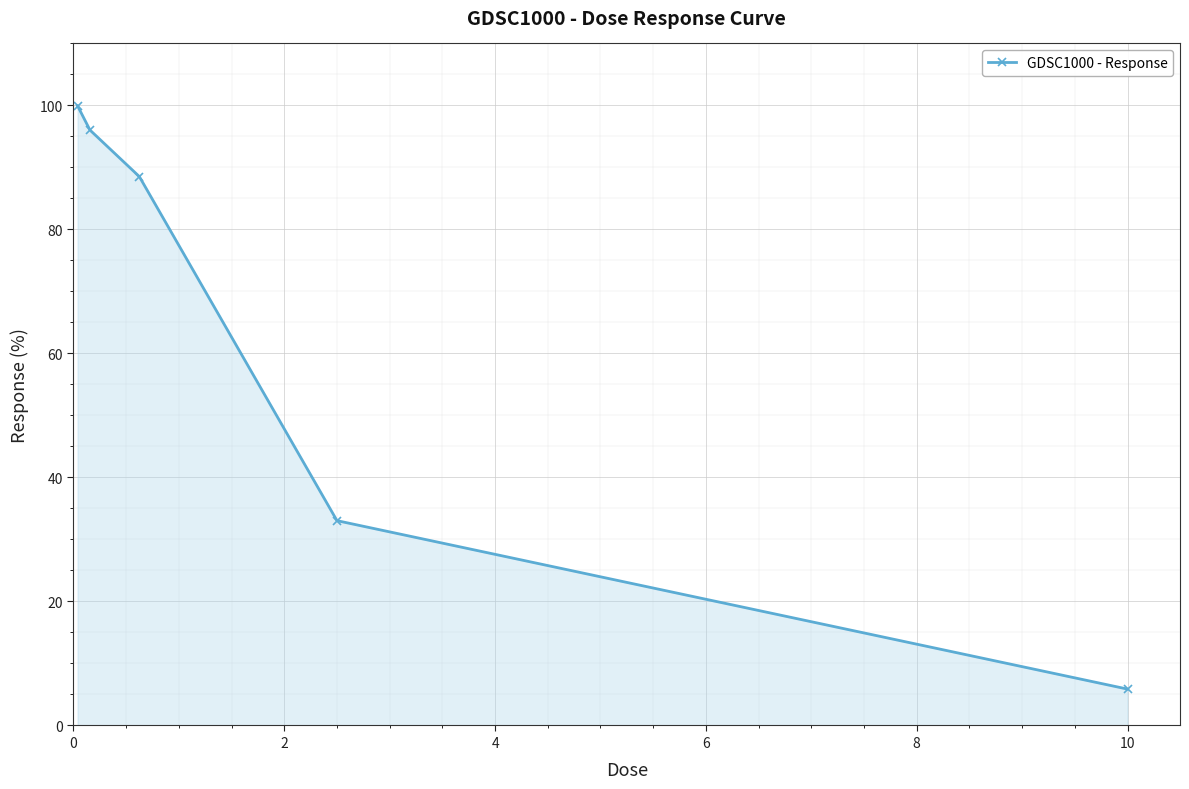

What is the difference between the maximum and minimum values?

94.1